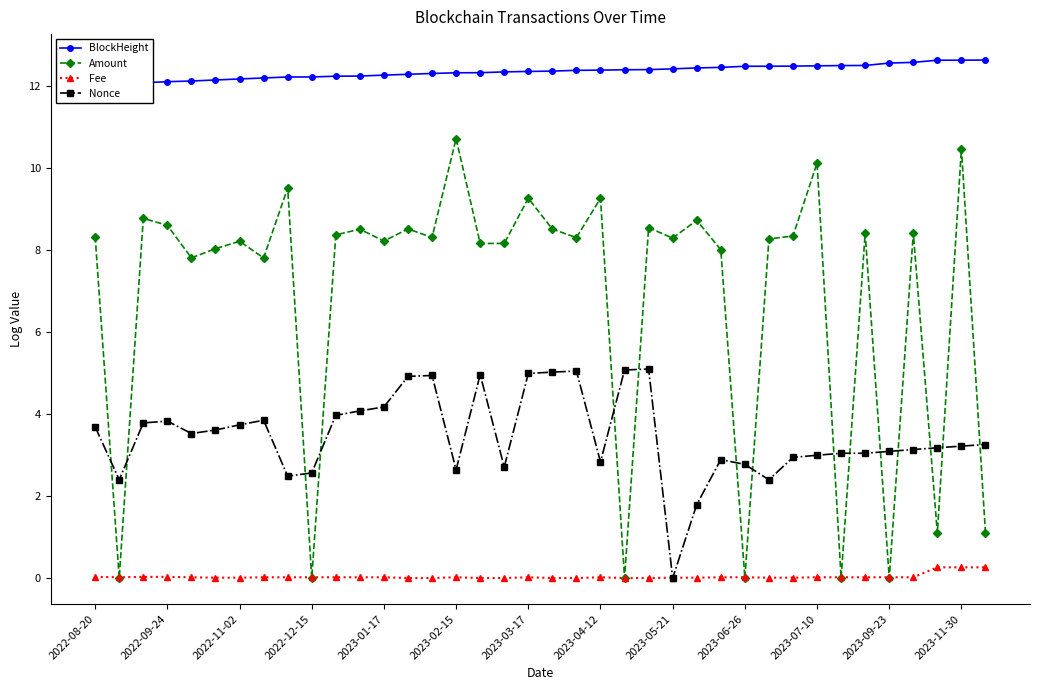

What are all the series names shown in the legend?

BlockHeight, Amount, Fee, Nonce